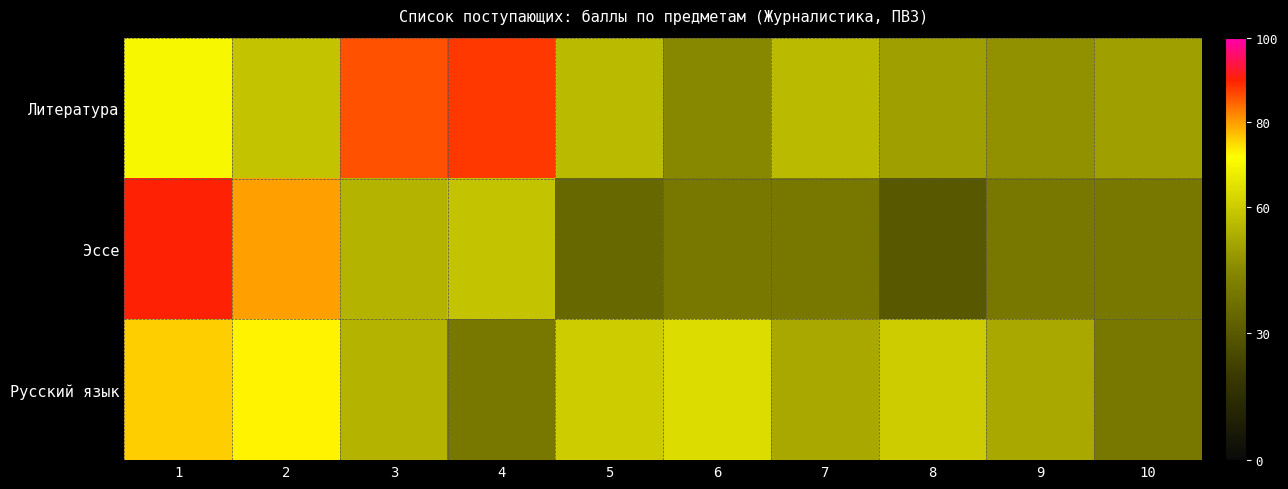

At which category is the sum across all series the highest?

1